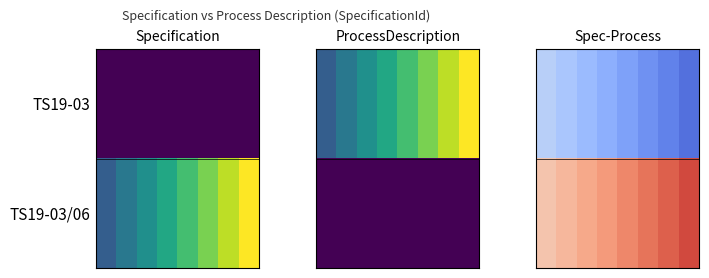

Between 6 and 5, which is larger?

5